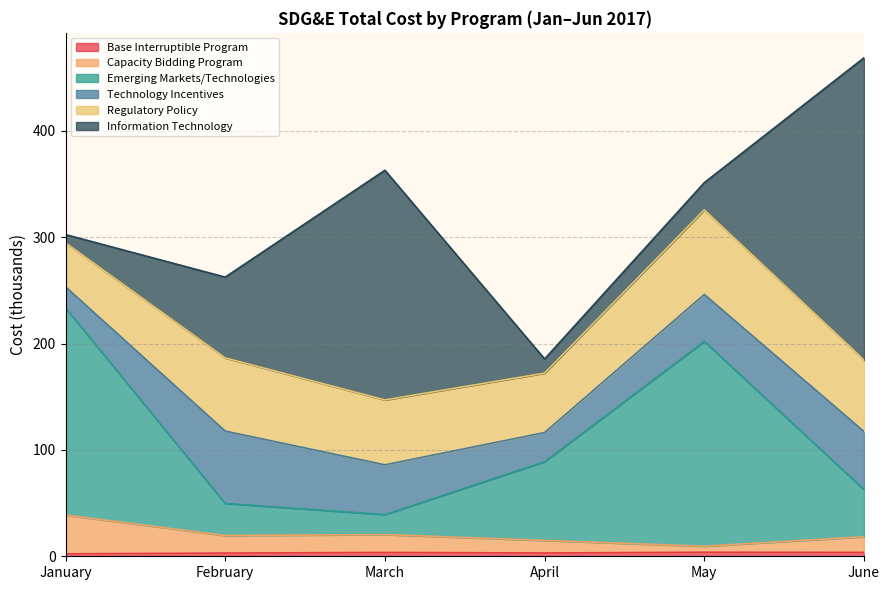

At which category is the sum across all series the highest?

June